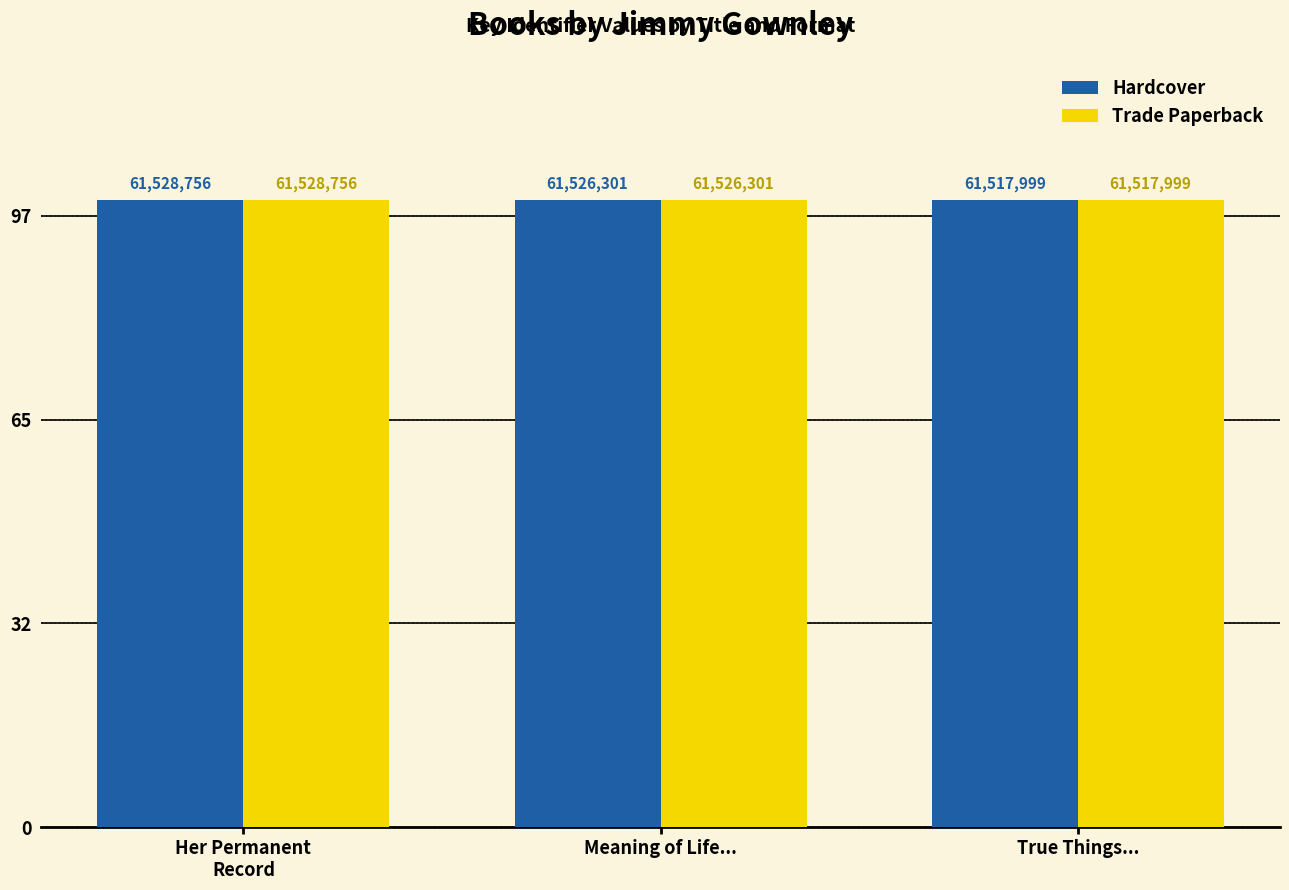

Are the bars horizontal?

No